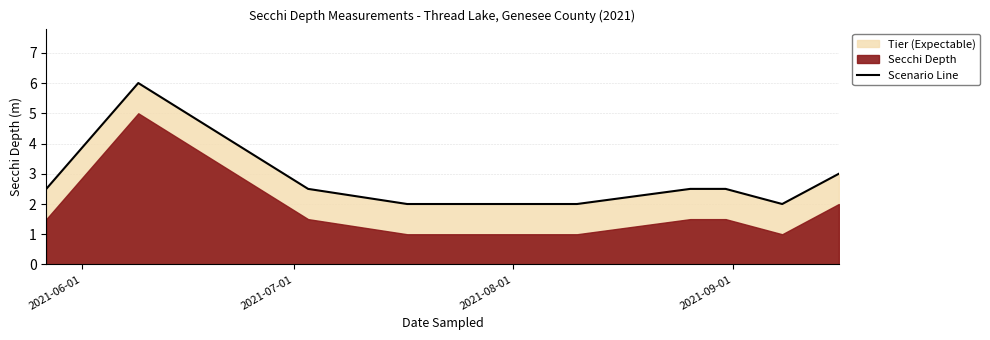

What is the change in value from 2021-06-01 to 2021-09-01?

-0.5